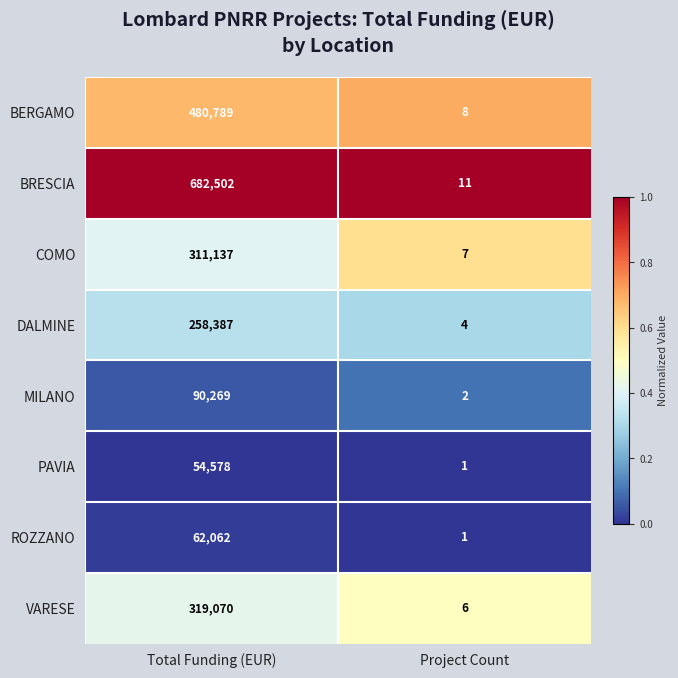

Reading left to right, what are all the values shown in this chart?

BERGAMO: 480789	8
BRESCIA: 682502	11
COMO: 311137	7
DALMINE: 258387	4
MILANO: 90269	2
PAVIA: 54578	1
ROZZANO: 62062	1
VARESE: 319070	6